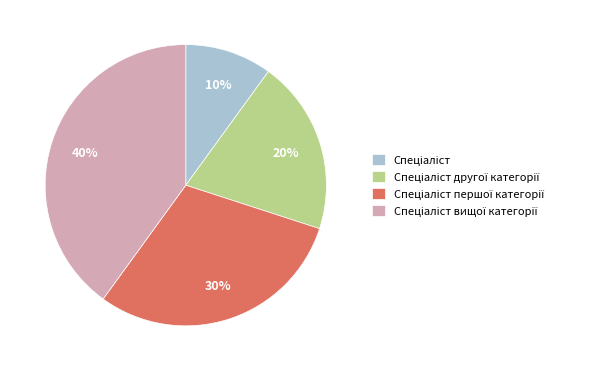

Is there a majority slice in this chart?

No